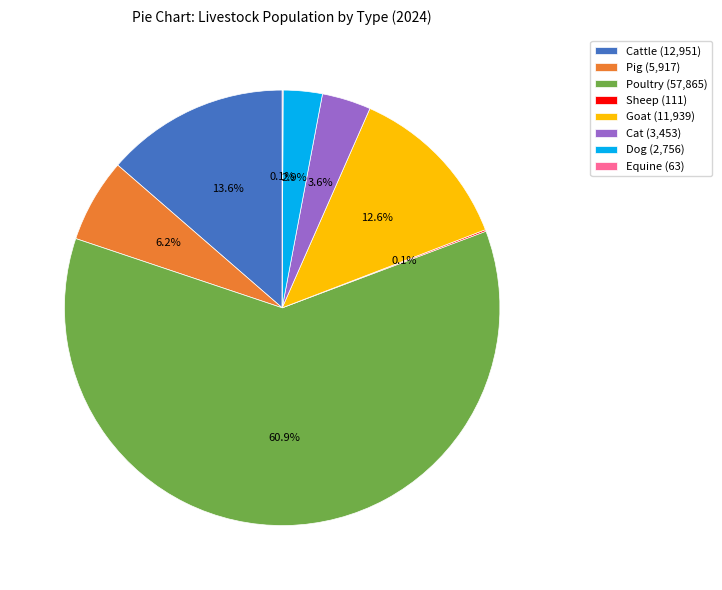

What is the largest slice in the pie chart?

Poultry (57,865)